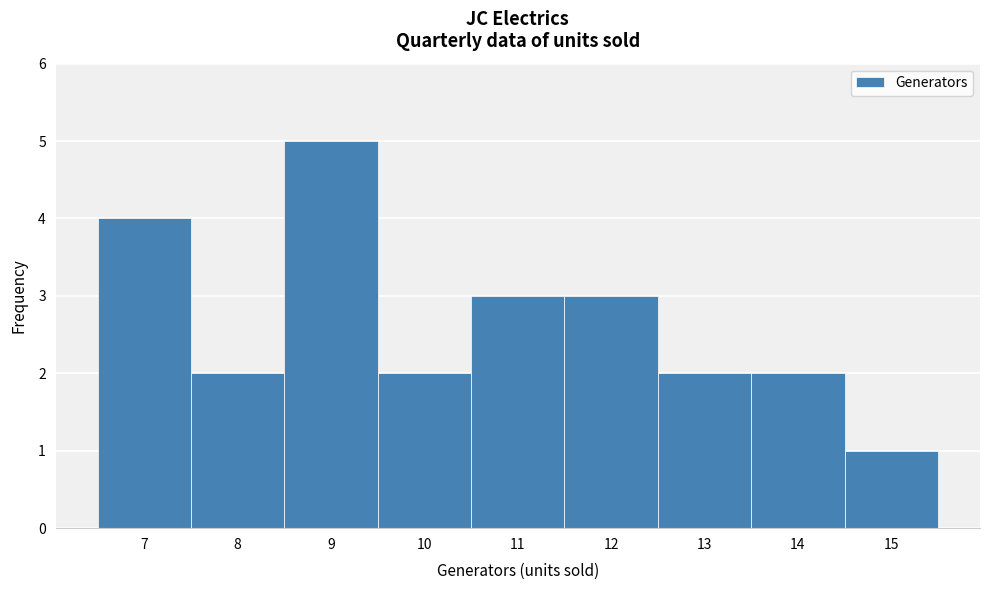

Reading left to right, list every bar in this chart as the range it spans on the x-axis followed by its height. The values are not printed on the chart, so give them approximately, as read against the axis.

6.5 to 7.5: 4
7.5 to 8.5: 2
8.5 to 9.5: 5
9.5 to 10.5: 2
10.5 to 11.5: 3
11.5 to 12.5: 3
12.5 to 13.5: 2
13.5 to 14.5: 2
14.5 to 15.5: 1